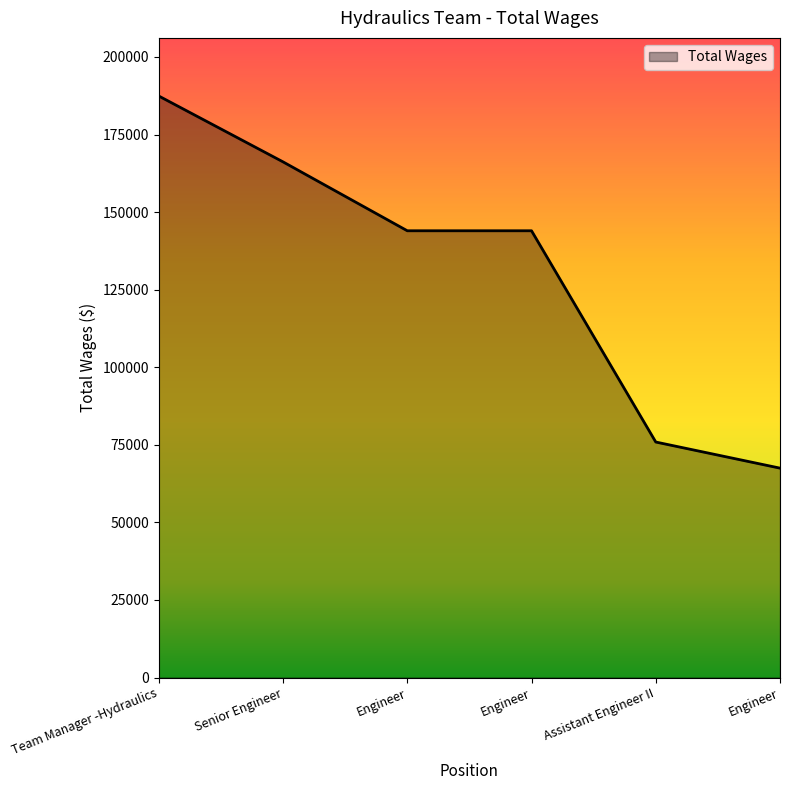

How many series are shown in this chart?

1